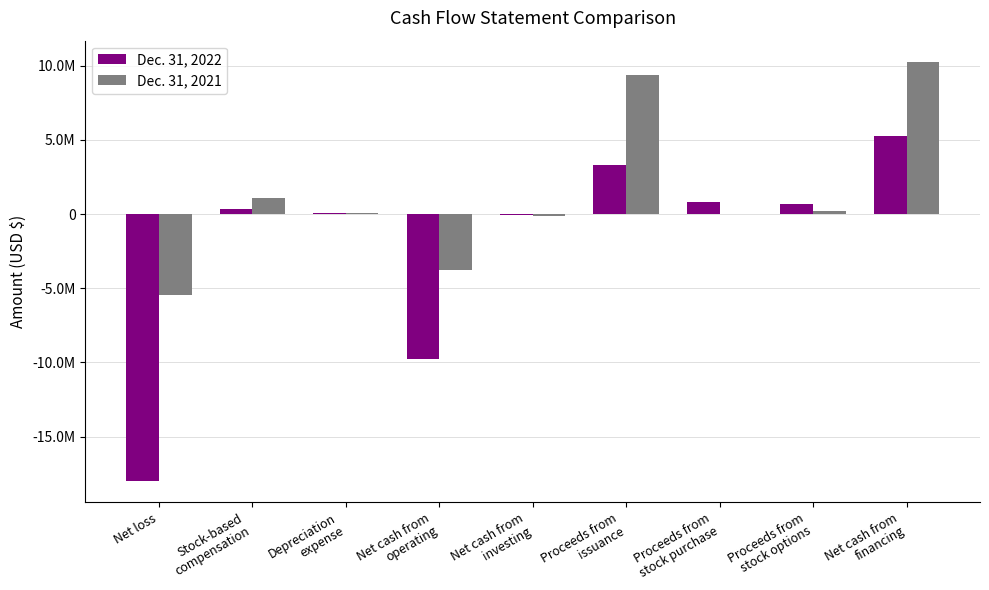

Does the chart contain stacked bars?

No